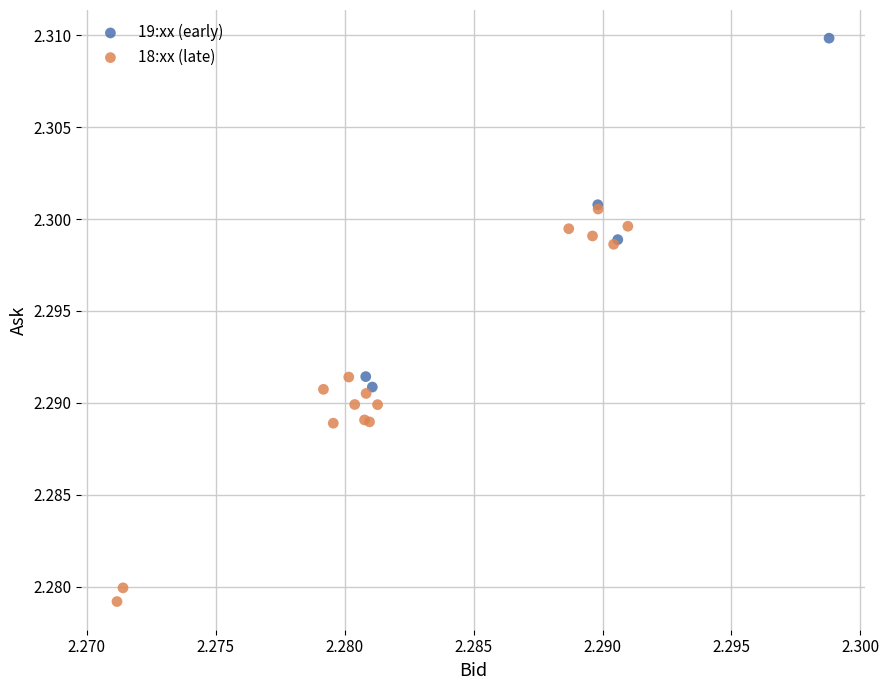

Which series reaches the maximum Y coordinate?

19:xx (early)